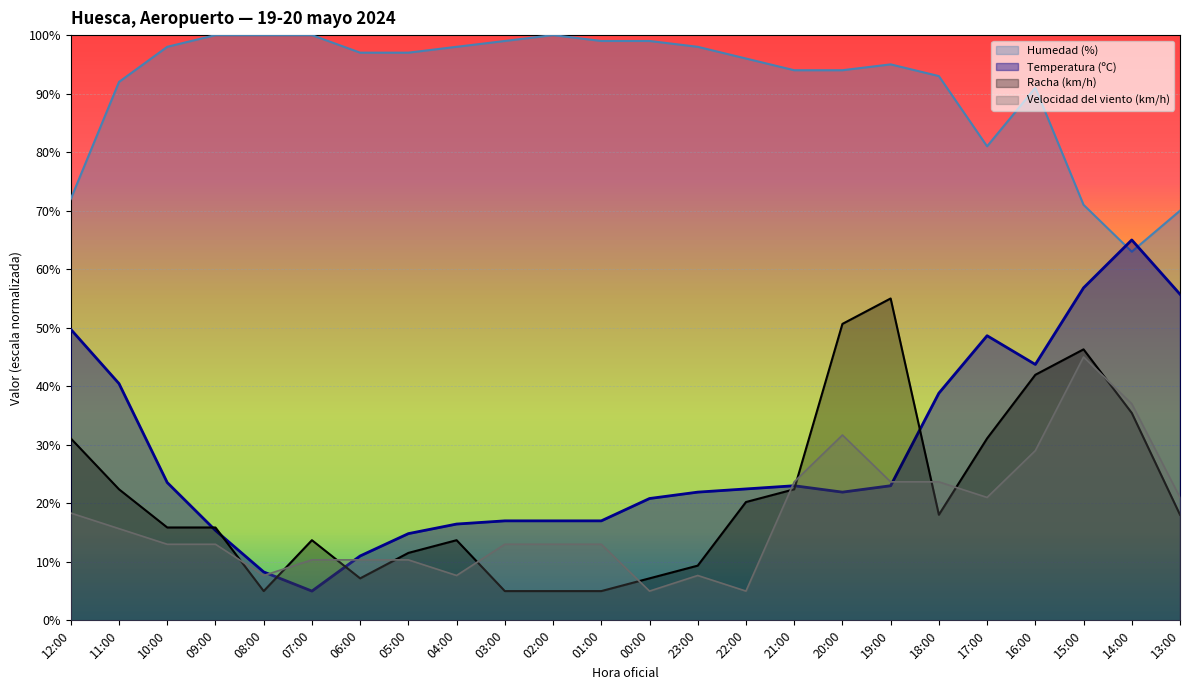

How many values in the Velocidad del viento (km/h) series are below 13?

8